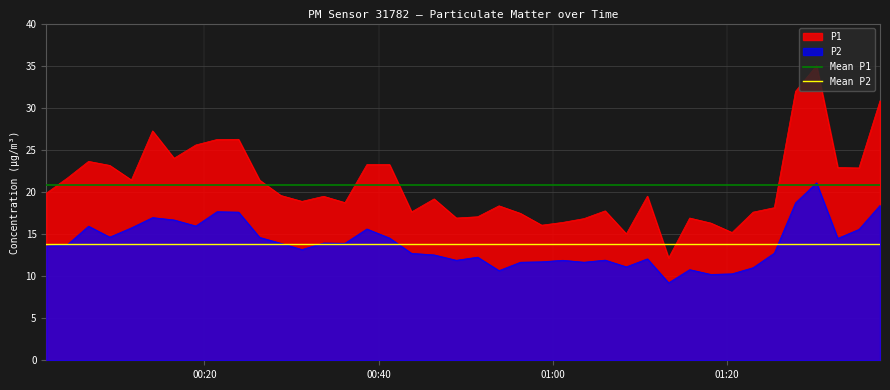

What is the value of the Mean P2 point at the 2nd from the left?

13.8